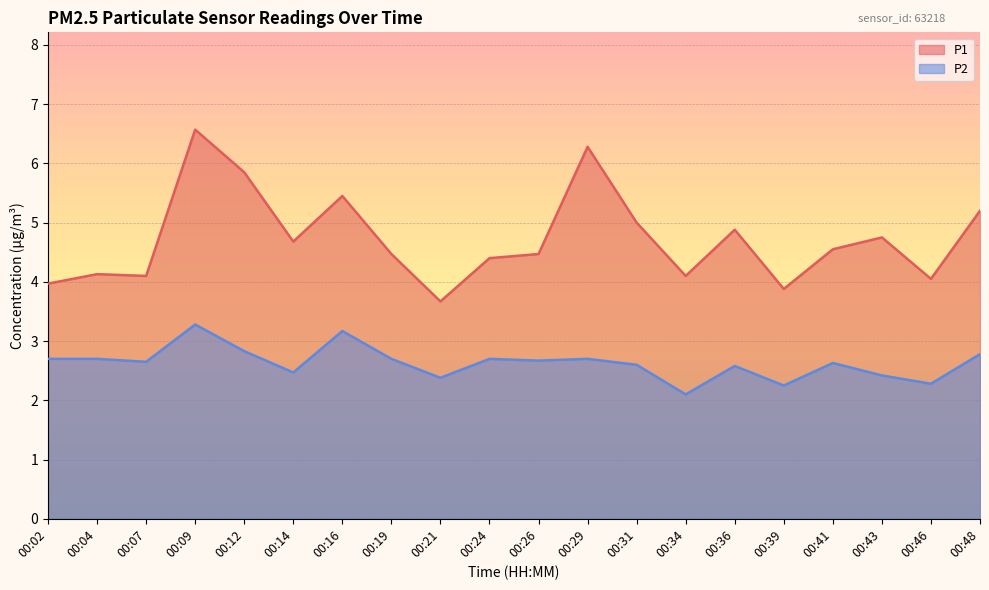

Is the value of P1 at 00:09 greater than the value of P2 at 00:24?

Yes